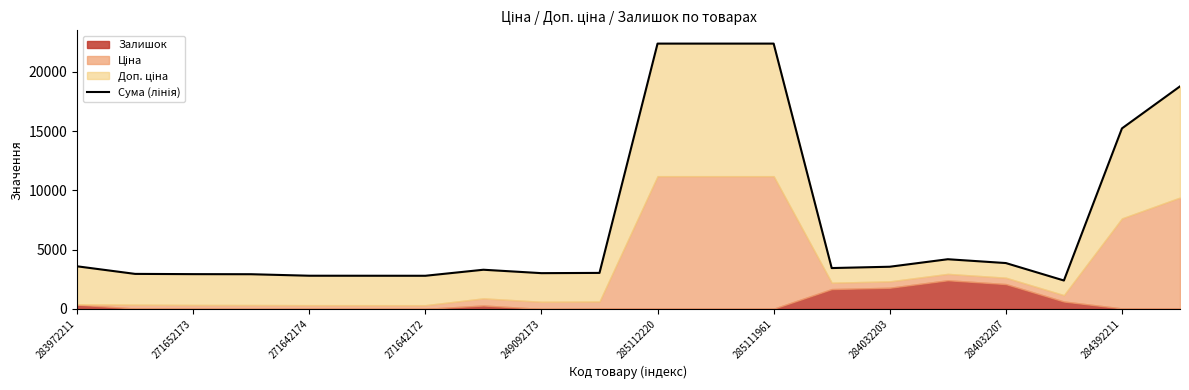

How many data points does each series have?

20